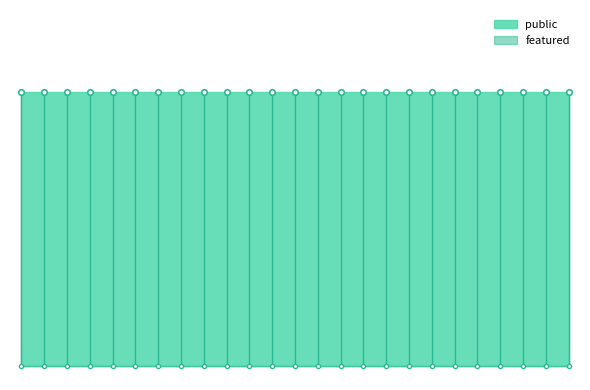

What is the value of the public point at the 2nd from the left?

1